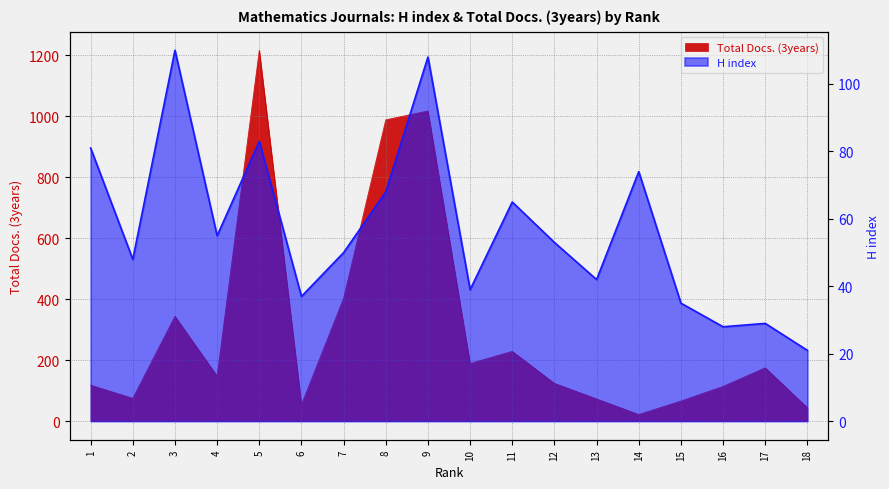

Is it true that Total Docs. (3years) equals 346 at 11?

False